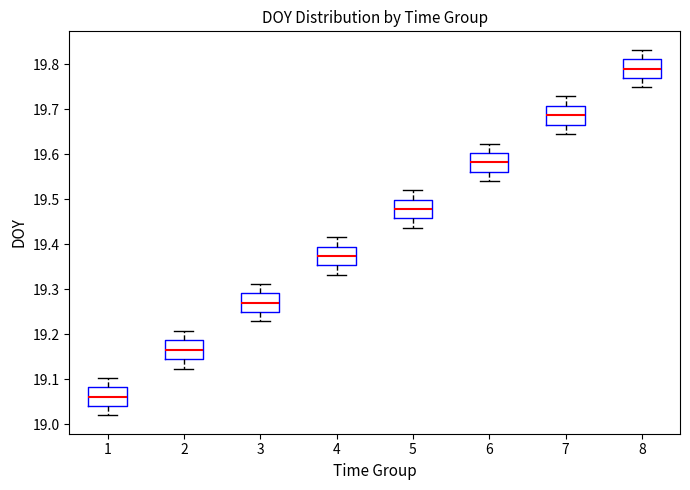

Which box's median line is the highest?

8